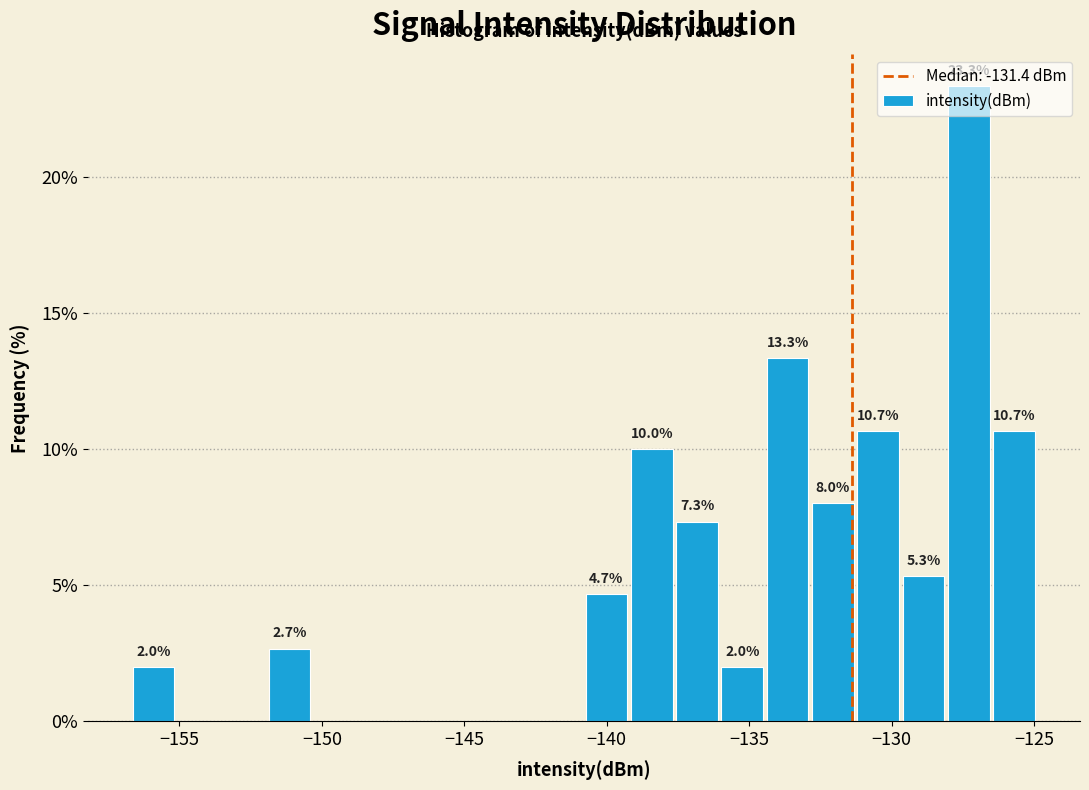

Around what value on the x-axis is the tallest bar? Give the approximate position of its centre, as read against the axis.

-127.5